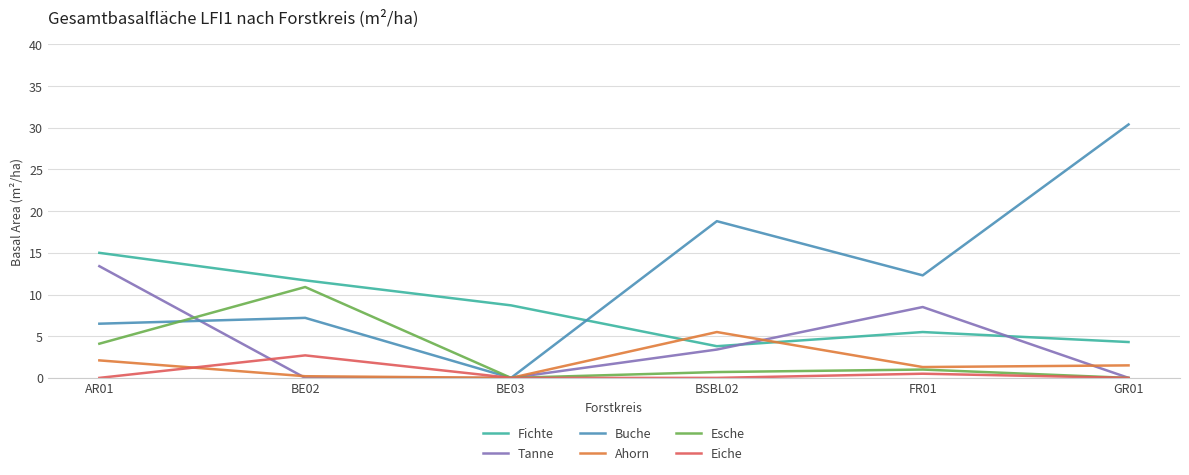

Which series has the largest total across all categories?

Buche